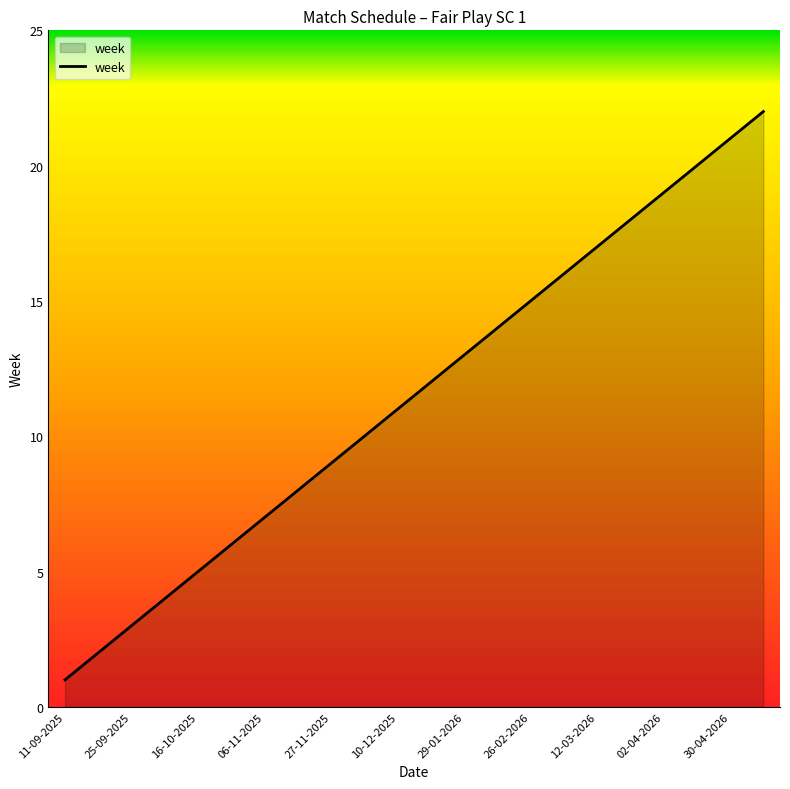

How many lines are shown in the chart?

1